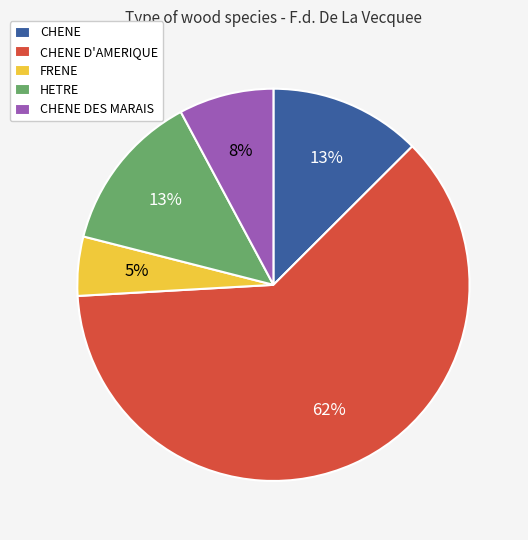

Combined, do HETRE and CHENE account for over 50%?

No